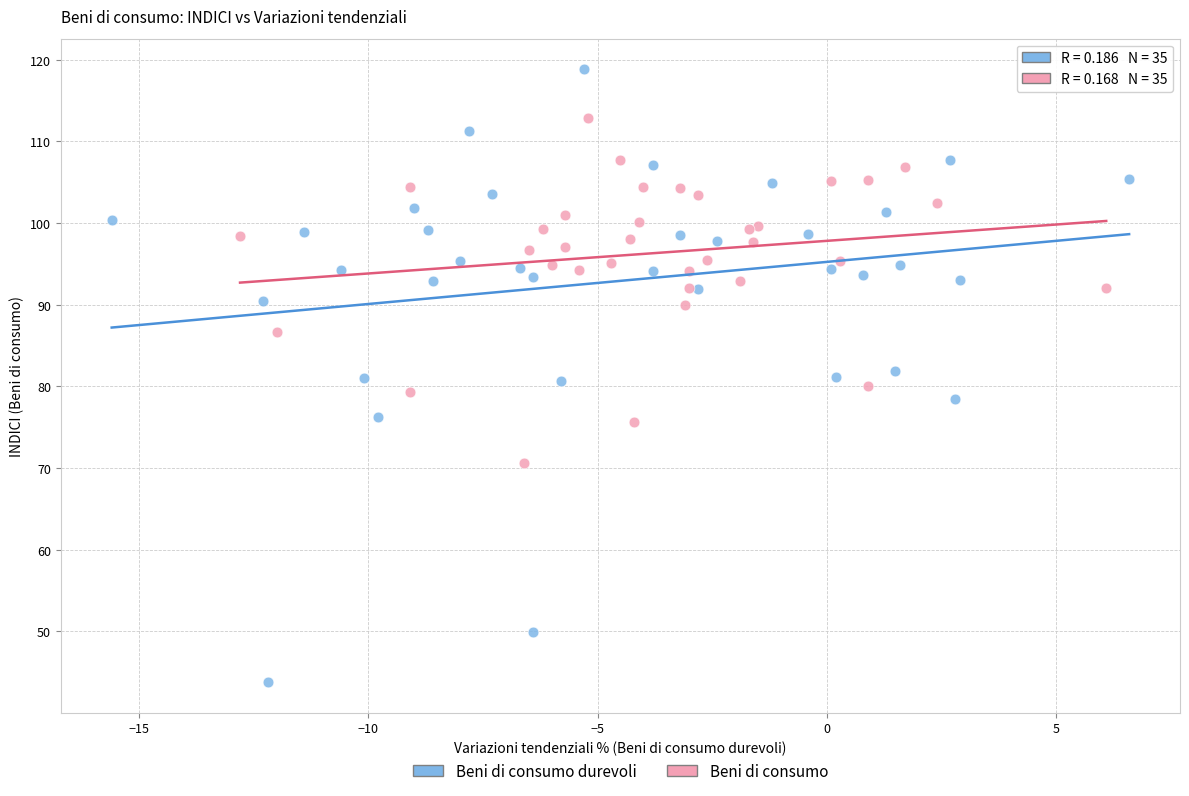

Which series reaches the maximum Y coordinate?

Beni di consumo durevoli